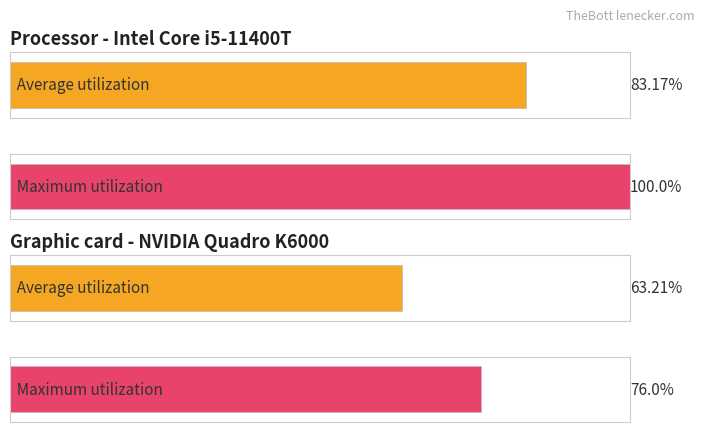

What is the difference between the maximum and minimum values in the Average utilization series?

20.0